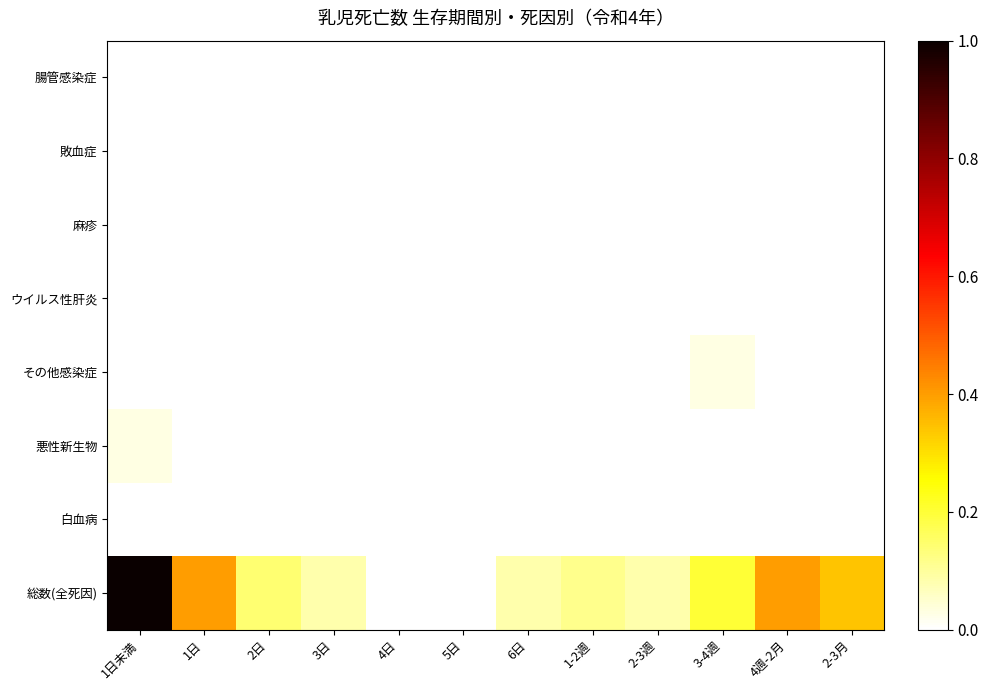

Reading left to right, transcribe all the data shown in this chart.

腸管感染症: 1日未満=0.0	1日=0.0	2日=0.0	3日=0.0	4日=0.0	5日=0.0	6日=0.0	1-2週=0.0	2-3週=0.0	3-4週=0.0	4週-2月=0.0	2-3月=0.0
敗血症: 1日未満=0.0	1日=0.0	2日=0.0	3日=0.0	4日=0.0	5日=0.0	6日=0.0	1-2週=0.0	2-3週=0.0	3-4週=0.0	4週-2月=0.0	2-3月=0.0
麻疹: 1日未満=0.0	1日=0.0	2日=0.0	3日=0.0	4日=0.0	5日=0.0	6日=0.0	1-2週=0.0	2-3週=0.0	3-4週=0.0	4週-2月=0.0	2-3月=0.0
ウイルス性肝炎: 1日未満=0.0	1日=0.0	2日=0.0	3日=0.0	4日=0.0	5日=0.0	6日=0.0	1-2週=0.0	2-3週=0.0	3-4週=0.0	4週-2月=0.0	2-3月=0.0
その他感染症: 1日未満=0.0	1日=0.0	2日=0.0	3日=0.0	4日=0.0	5日=0.0	6日=0.0	1-2週=0.0	2-3週=0.0	3-4週=0.0	4週-2月=0.0	2-3月=0.0
悪性新生物: 1日未満=0.0	1日=0.0	2日=0.0	3日=0.0	4日=0.0	5日=0.0	6日=0.0	1-2週=0.0	2-3週=0.0	3-4週=0.0	4週-2月=0.0	2-3月=0.0
白血病: 1日未満=0.0	1日=0.0	2日=0.0	3日=0.0	4日=0.0	5日=0.0	6日=0.0	1-2週=0.0	2-3週=0.0	3-4週=0.0	4週-2月=0.0	2-3月=0.0
総数(全死因): 1日未満=1.0	1日=0.4	2日=0.1	3日=0.1	4日=0.0	5日=0.0	6日=0.1	1-2週=0.1	2-3週=0.1	3-4週=0.2	4週-2月=0.4	2-3月=0.3